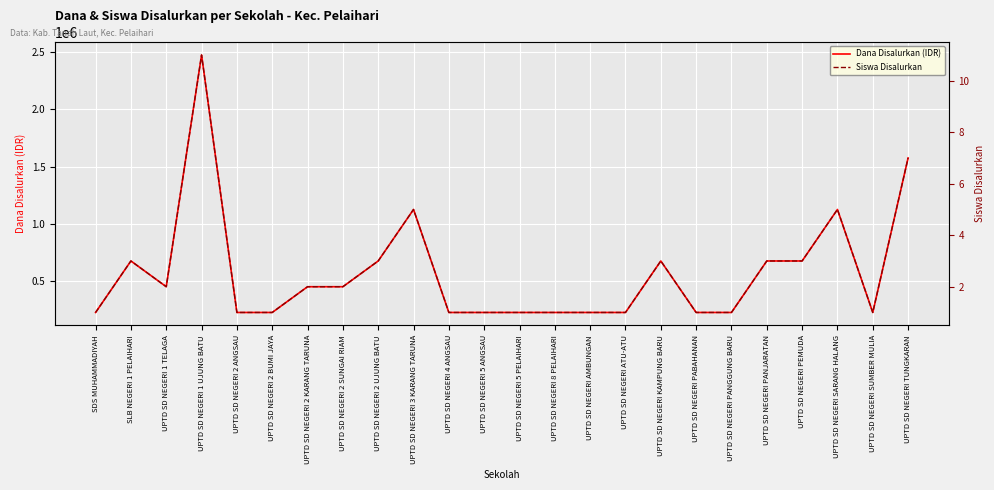

At which label does Dana Disalurkan (IDR) reach its peak?

UPTD SD NEGERI 1 UJUNG BATU